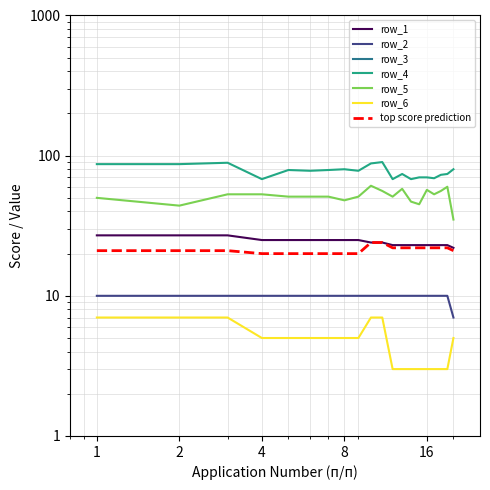

What is the maximum value shown in the chart?

90